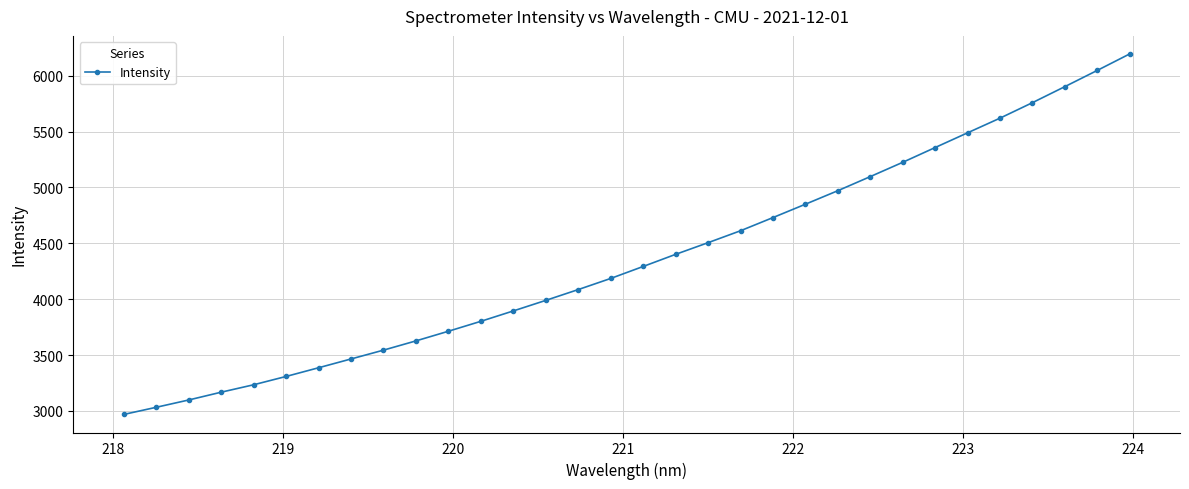

What is the sum of all values?

139553.2